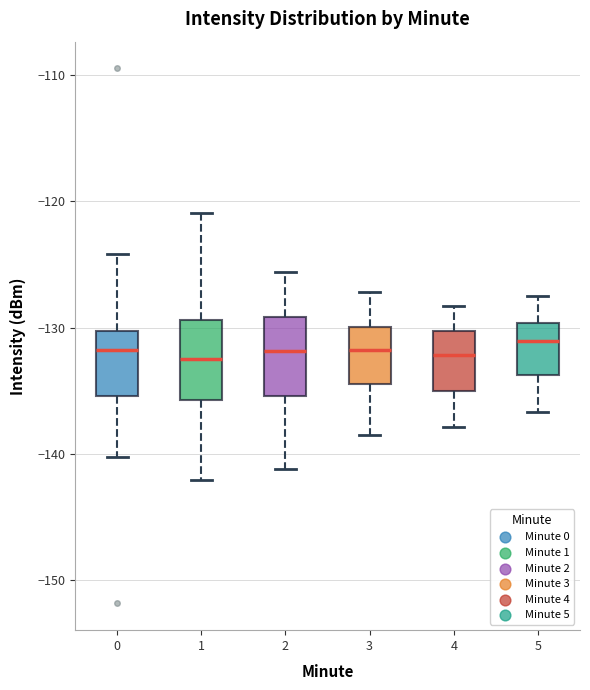

Reading left to right, read every box against the y-axis: the position of its median line, the range the box covers, and the ends of its whiskers. The values are not printed on the chart, so give them approximately, as read against the axis.

0: median -132, box -135 to -130, whiskers -140 to -124
1: median -132, box -136 to -129, whiskers -142 to -121
2: median -132, box -135 to -129, whiskers -141 to -126
3: median -132, box -134 to -130, whiskers -138 to -127
4: median -132, box -135 to -130, whiskers -138 to -128
5: median -131, box -134 to -130, whiskers -137 to -127